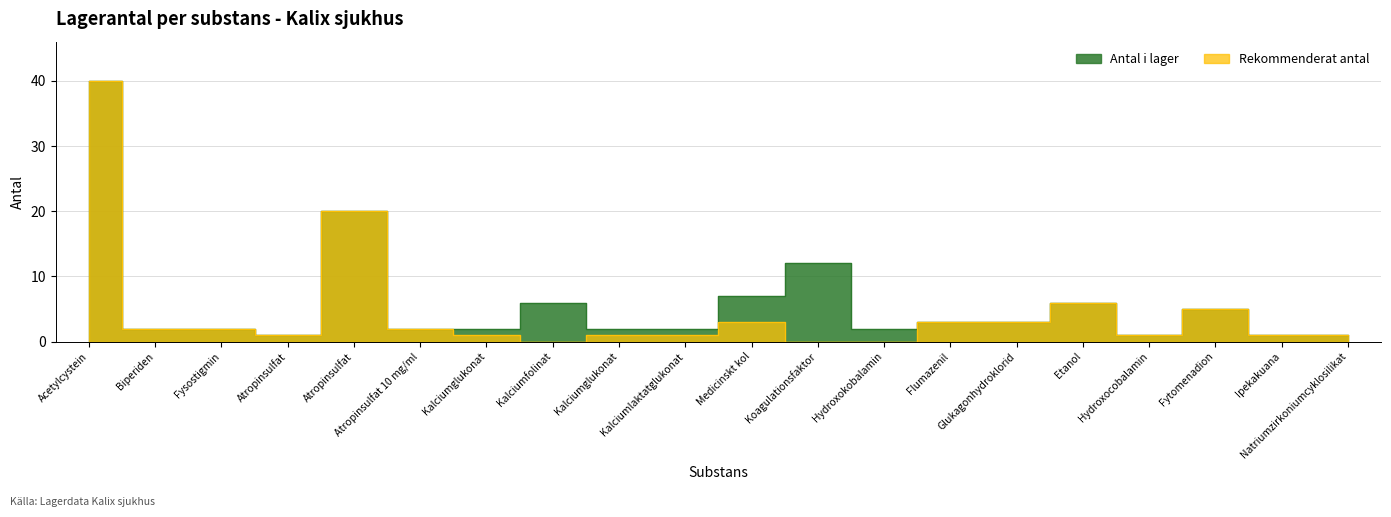

What is the sum of the Antal i lager values at Biperiden and Fysostigmin?

4